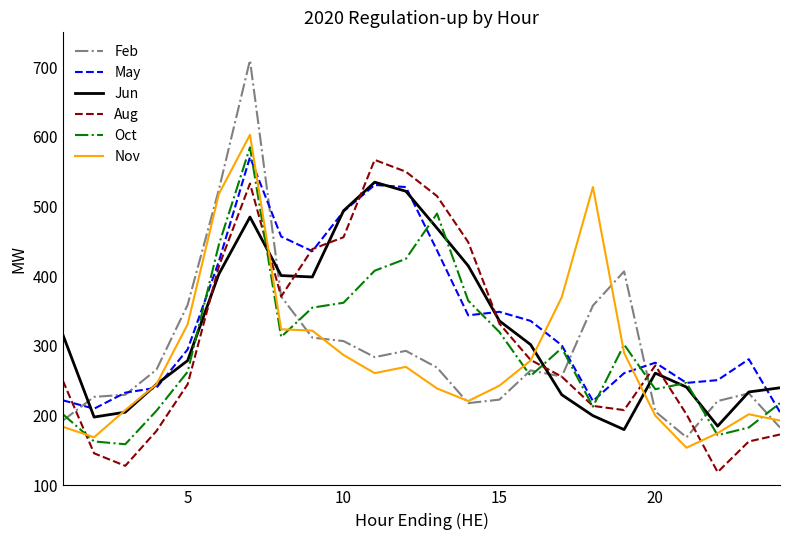

Which series has the largest range (max minus min)?

Feb